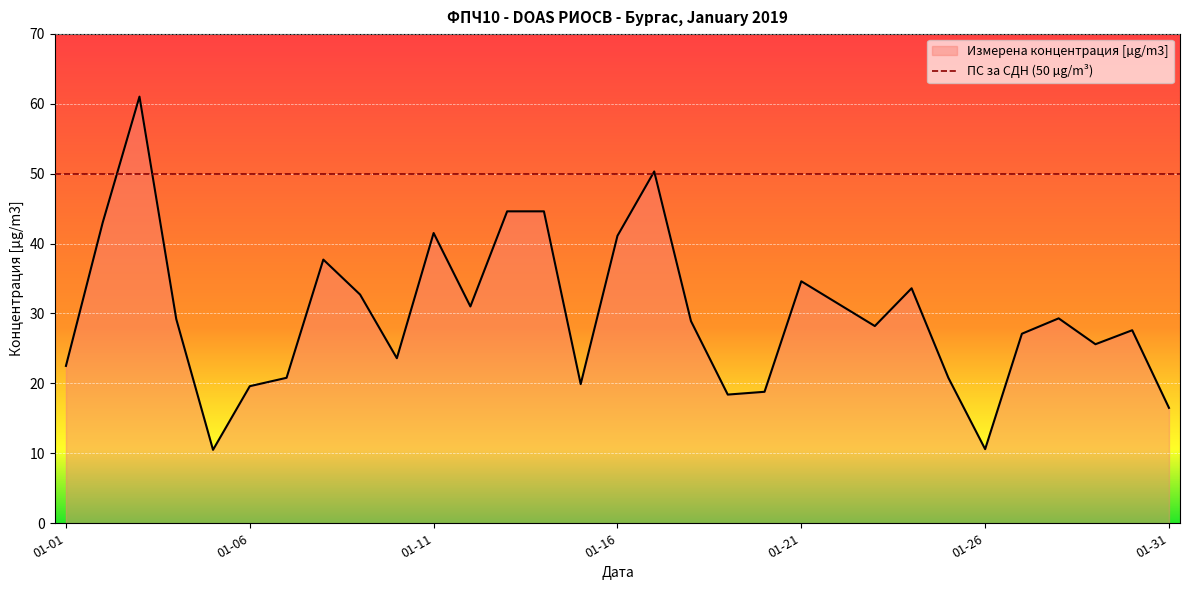

At which category does the data reach its first local peak?

2019-01-03